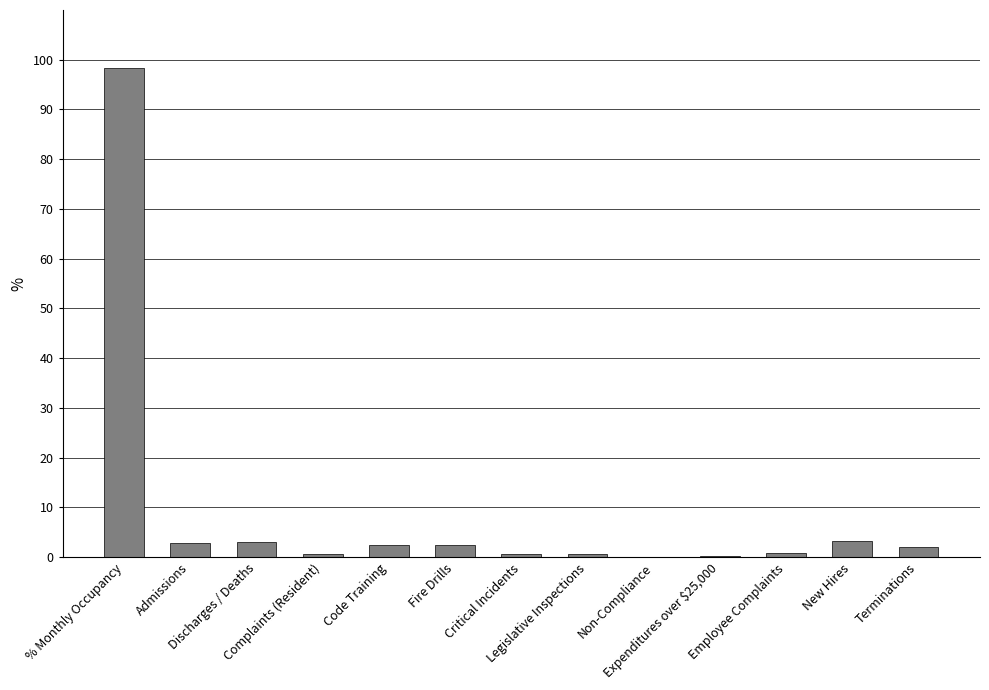

What is the sum of all values?

117.6